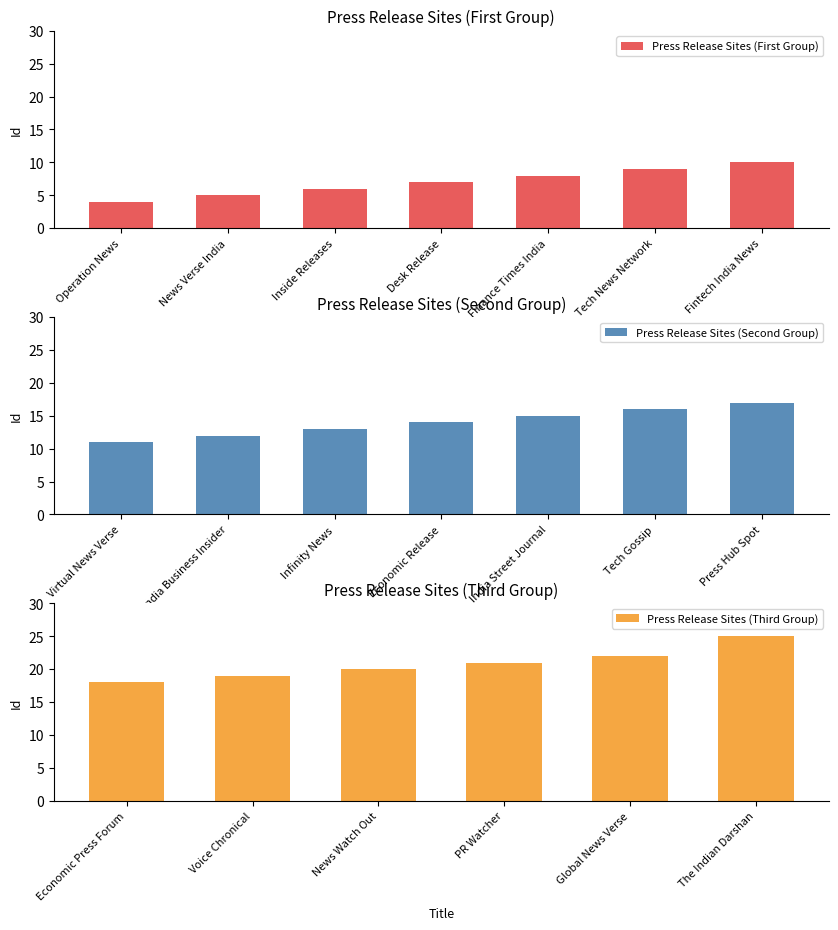

Approximately how many times larger is the value at India Street Journal compared to Economic Press Forum?

0.8